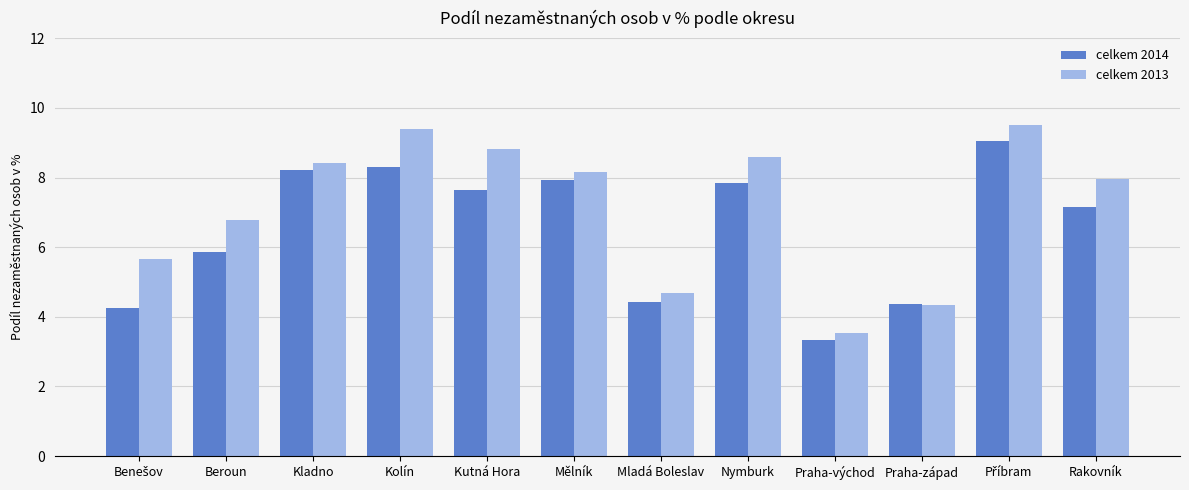

What is the sum of the celkem 2014 values at Mladá Boleslav and Rakovník?

11.6